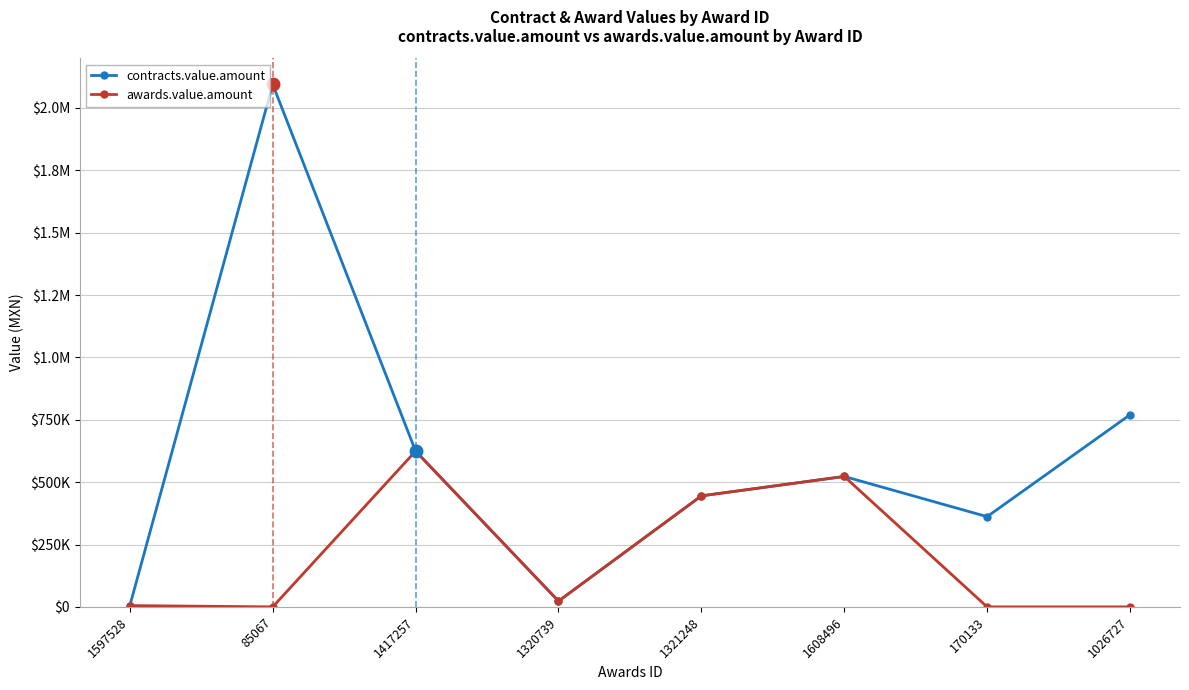

What is the greatest value displayed?

2094139.0